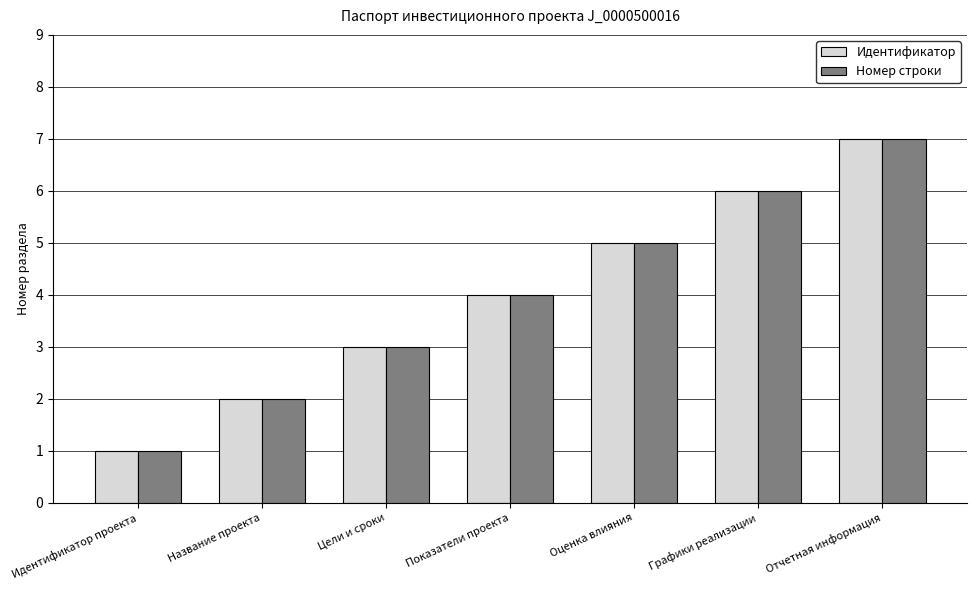

At which category does the chart reach its peak across all series?

Отчетная информация